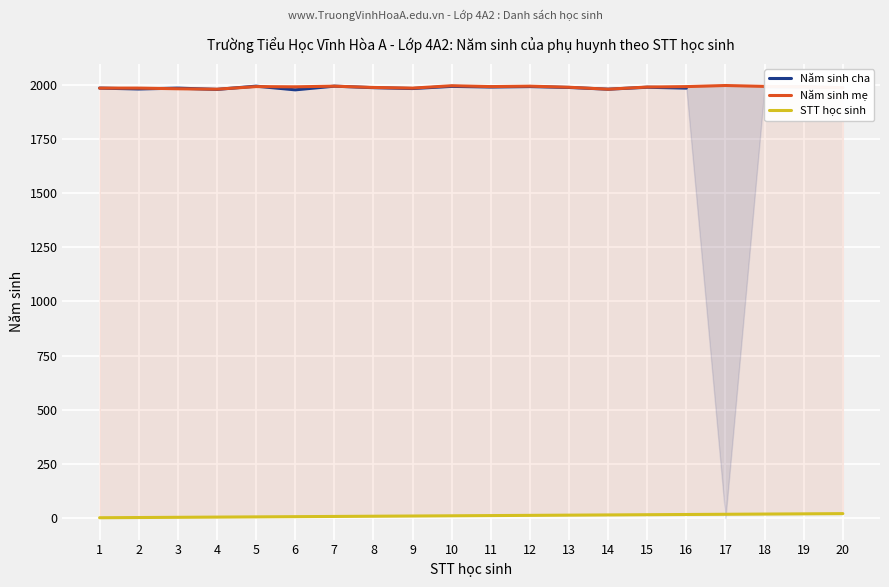

Which series has the widest spread of values?

STT học sinh